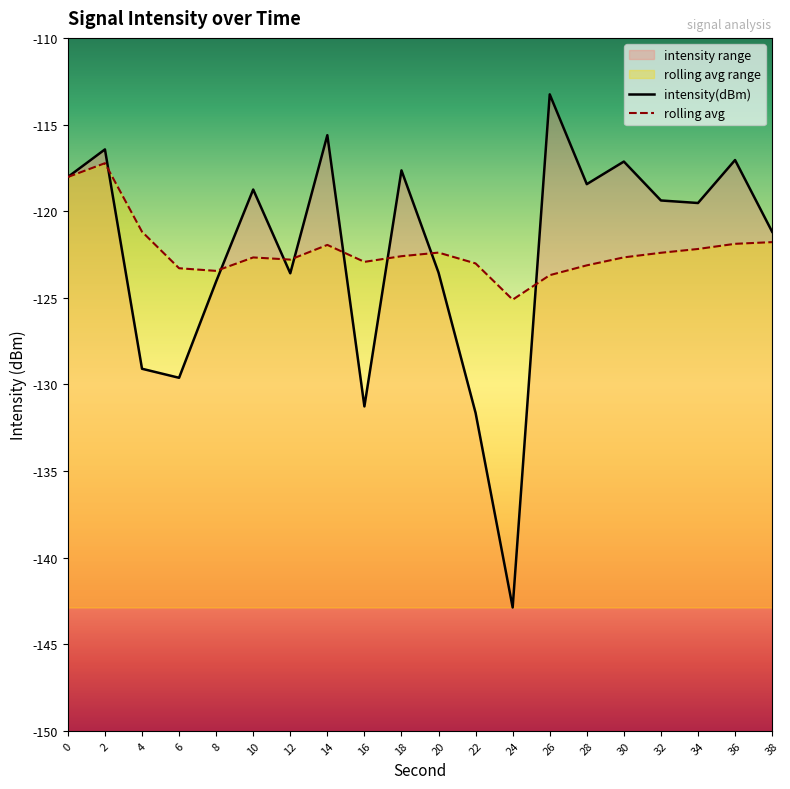

At which label does rolling avg reach its minimum?

24